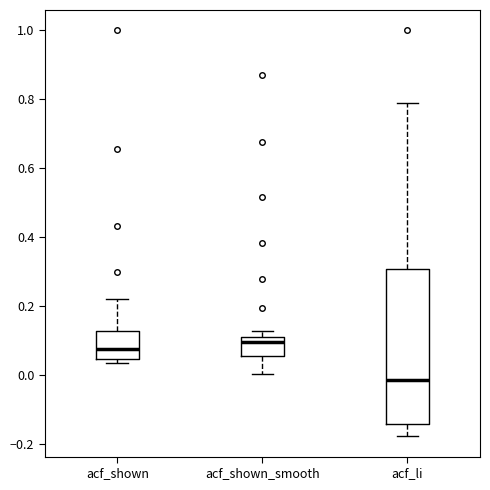

Where is the lower edge of the box for acf_shown on the y-axis? The values are not printed on the chart, so give them approximately, as read against the axis.

0.04